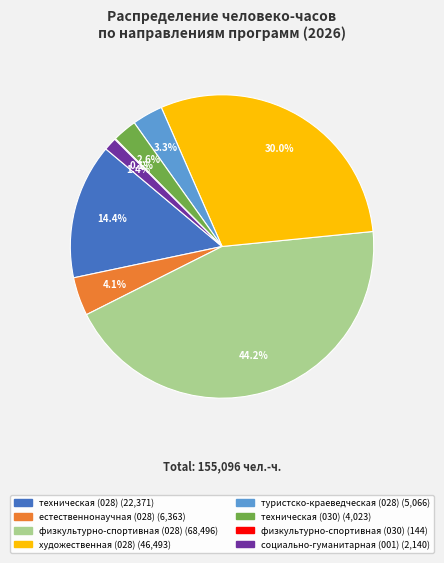

Which has a higher value, туристско-краеведческая (028) or физкультурно-спортивная (028)?

физкультурно-спортивная (028)